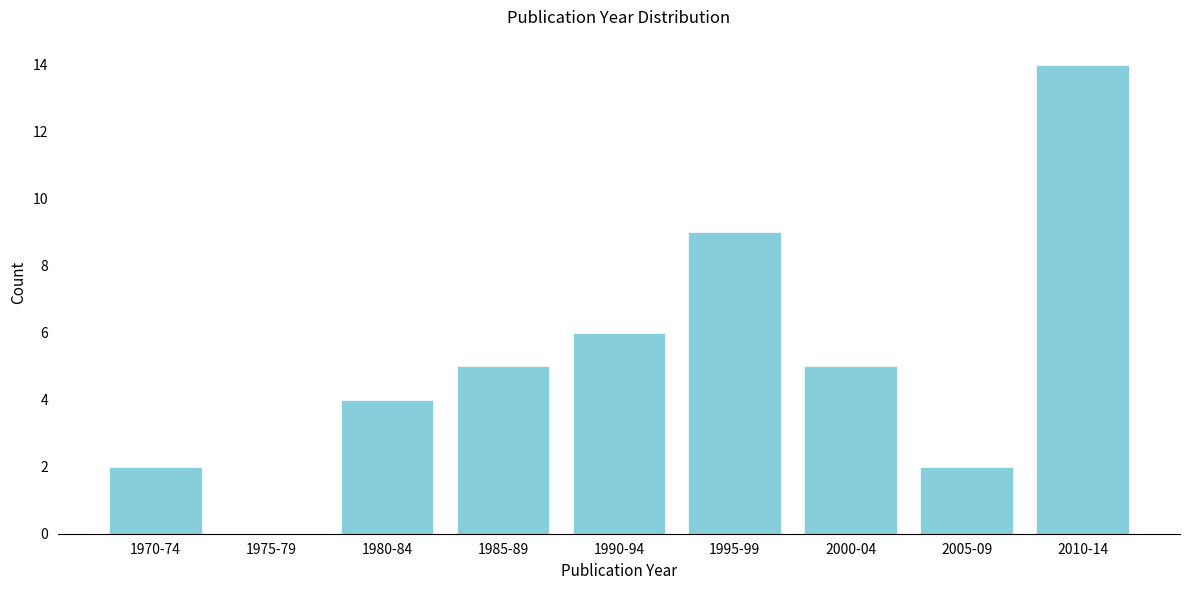

Reading right to left, what are all the values shown in this chart?

2010-14=14	2005-09=2	2000-04=5	1995-99=9	1990-94=6	1985-89=5	1980-84=4	1975-79=0	1970-74=2